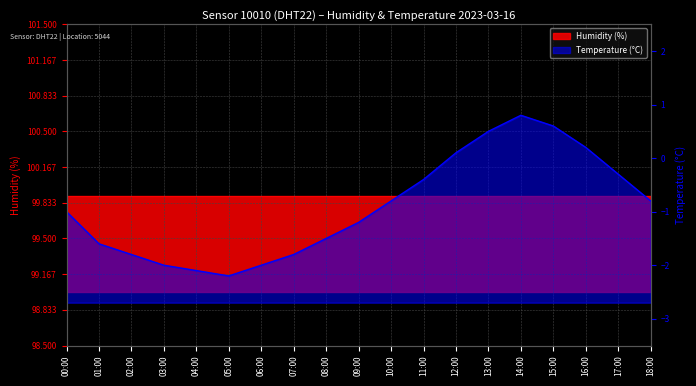

Between 12:00 and 14:00, which is larger?

14:00